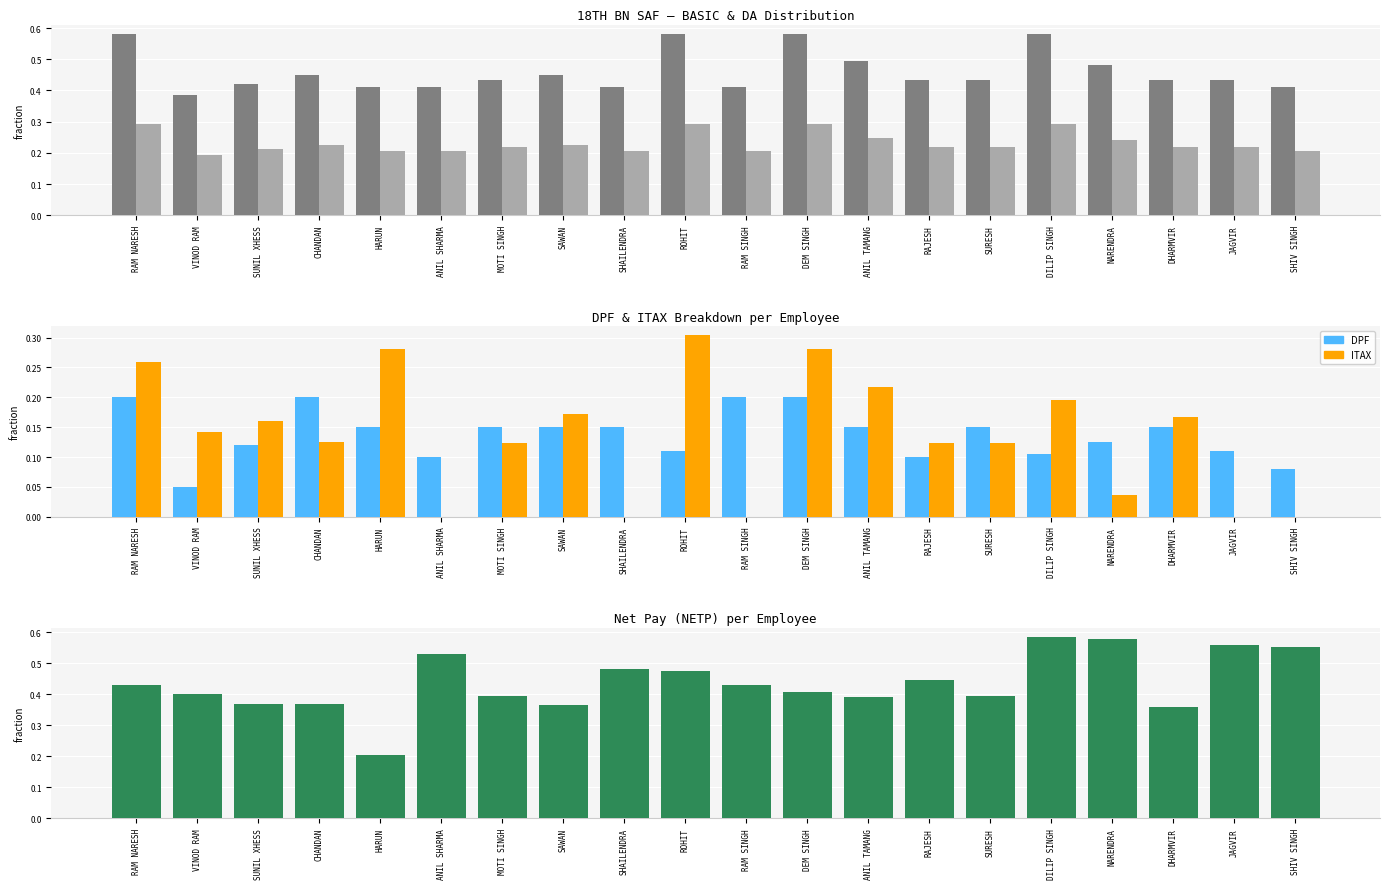

Reading left to right, what are all the values shown in this chart?

BASIC: 0.6	0.4	0.4	0.4	0.4	0.4	0.4	0.4	0.4	0.6	0.4	0.6	0.5	0.4	0.4	0.6	0.5	0.4	0.4	0.4
DA: 0.3	0.2	0.2	0.2	0.2	0.2	0.2	0.2	0.2	0.3	0.2	0.3	0.2	0.2	0.2	0.3	0.2	0.2	0.2	0.2
DPF: 0.2	0.1	0.1	0.2	0.1	0.1	0.1	0.1	0.1	0.1	0.2	0.2	0.1	0.1	0.1	0.1	0.1	0.1	0.1	0.1
ITAX: 0.3	0.1	0.2	0.1	0.3	0.0	0.1	0.2	0.0	0.3	0.0	0.3	0.2	0.1	0.1	0.2	0.0	0.2	0.0	0.0
NETP: 0.4	0.4	0.4	0.4	0.2	0.5	0.4	0.4	0.5	0.5	0.4	0.4	0.4	0.4	0.4	0.6	0.6	0.4	0.6	0.6